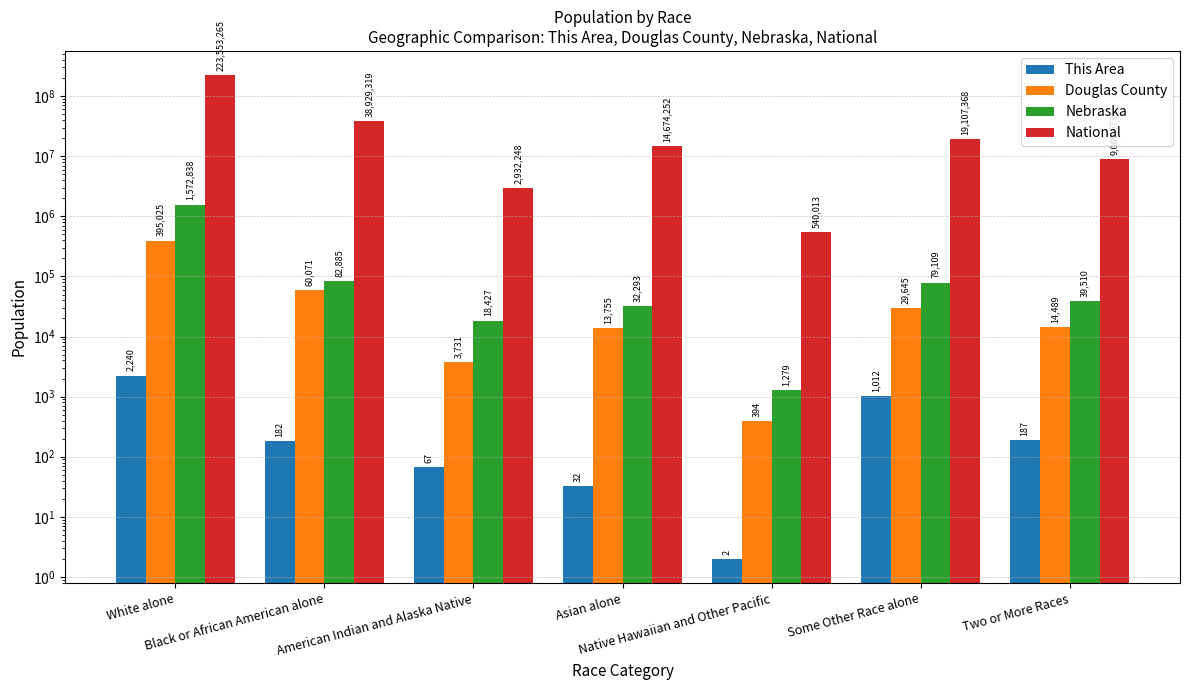

What is the average value of the Douglas County series?

73873